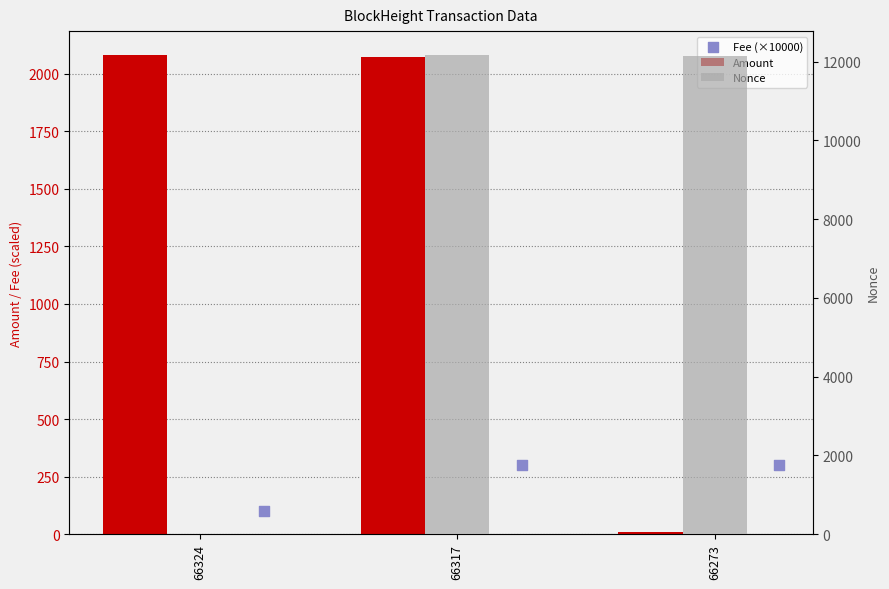

Is the value of Fee (×10000) at 66317 greater than the value of Nonce at 66317?

No